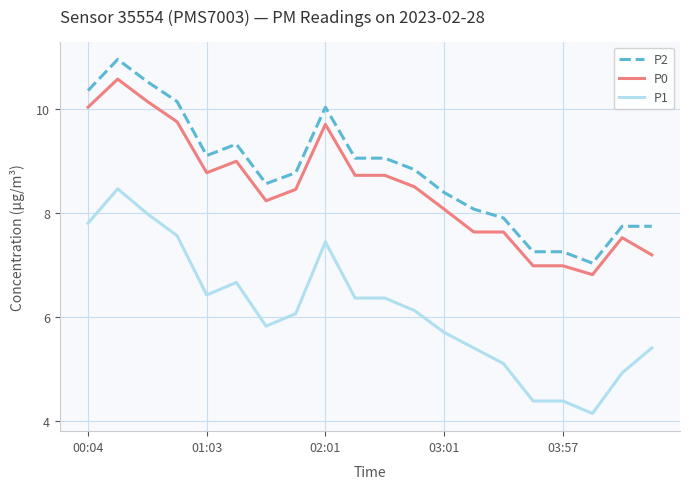

What is the difference between the maximum and minimum values in the P1 series?

4.3